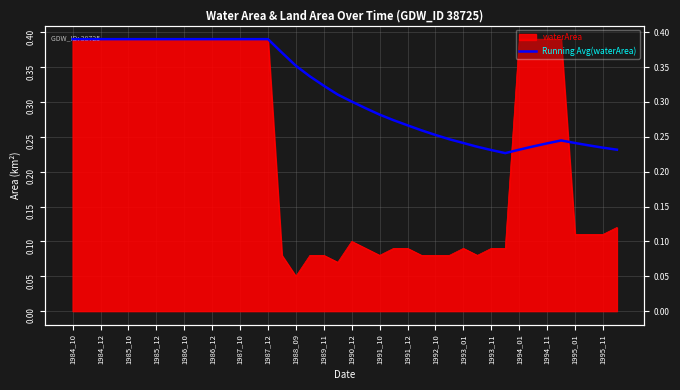

Which has a higher value, 37 or 1986_12?

1986_12